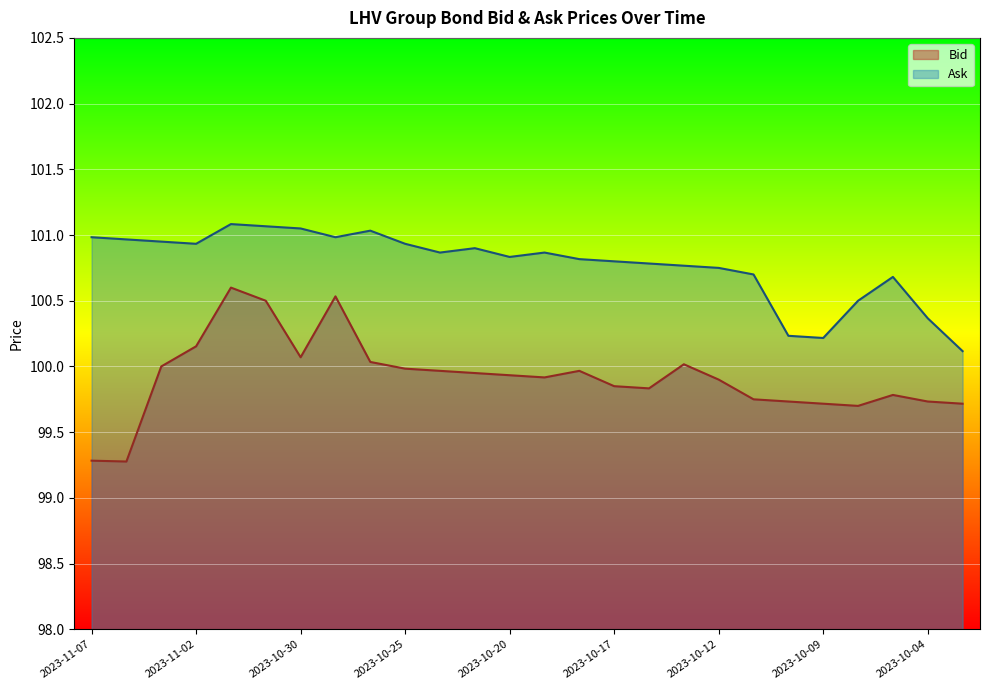

True or false: Ask has a value of 168.4 at 2023-10-25.

False